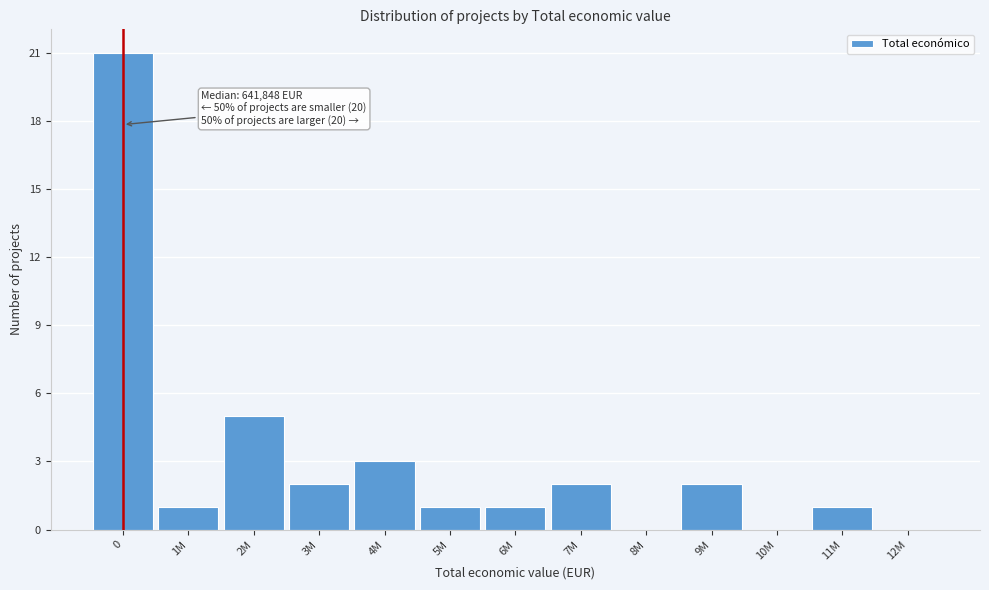

Reading left to right, what are all the values shown in this chart?

0=21	1M=1	2M=5	3M=2	4M=3	5M=1	6M=1	7M=2	8M=0	9M=2	10M=0	11M=1	12M=0